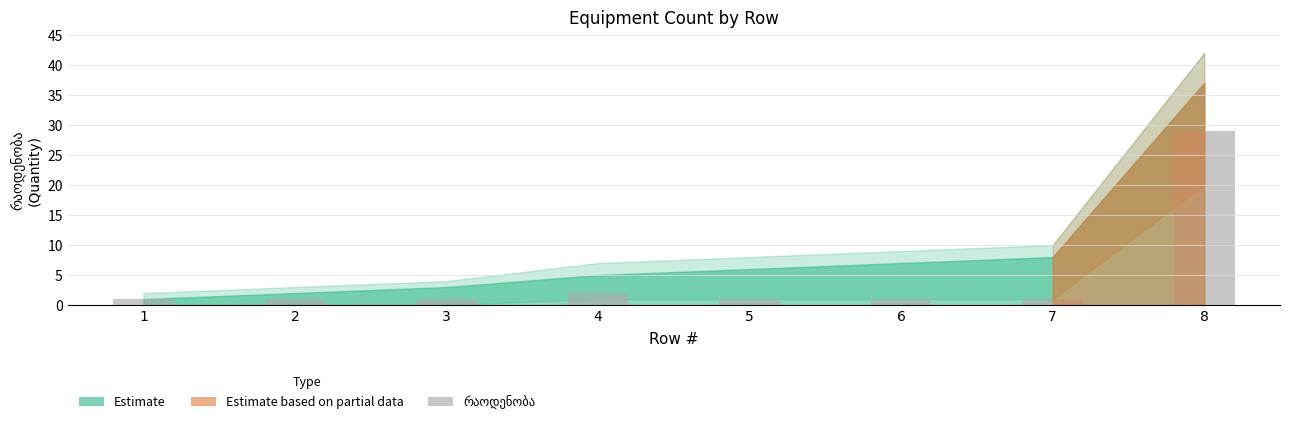

Is it true that the value at 7 is 1?

True